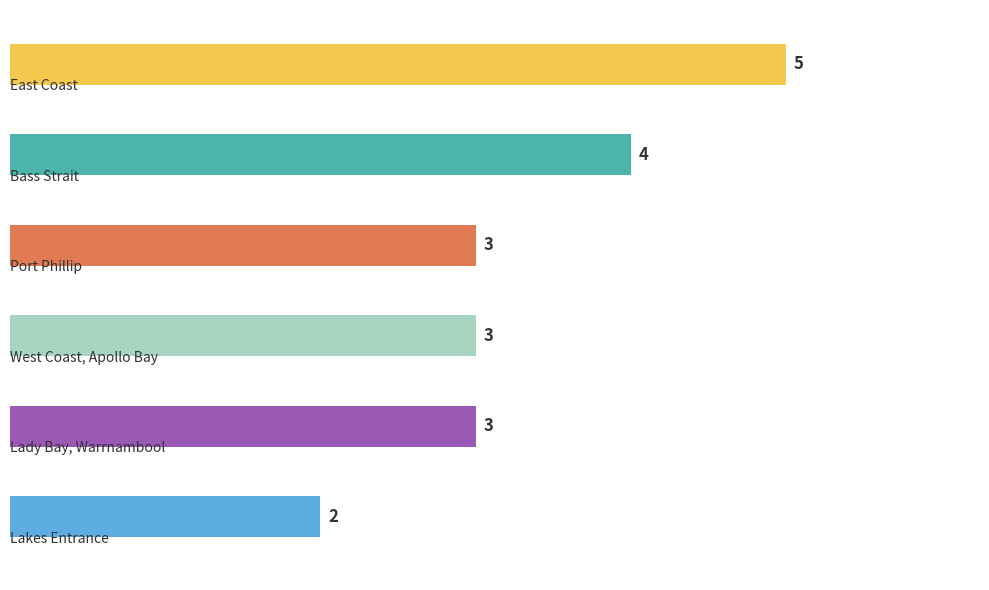

What is the difference between the second highest and minimum values?

2